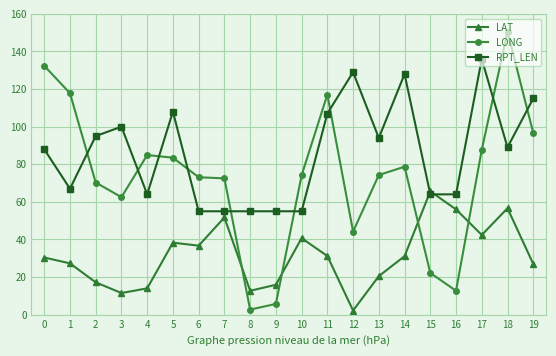

Between which two adjacent categories do LAT and LONG first intersect?

7 and 8